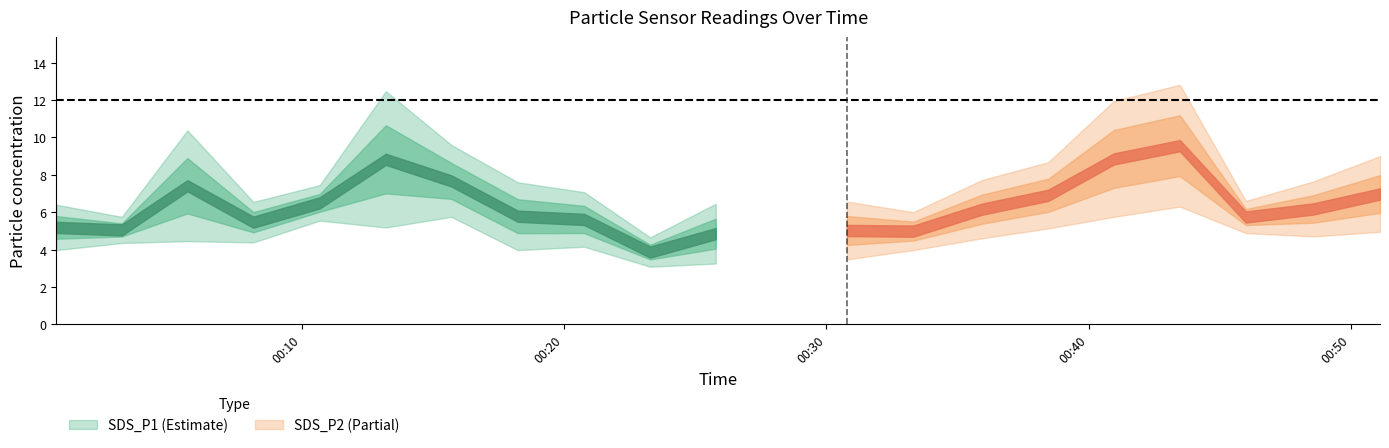

The value of SDS_P1 at 2023/06/18 00:33:19 is 8.0. True or false?

False